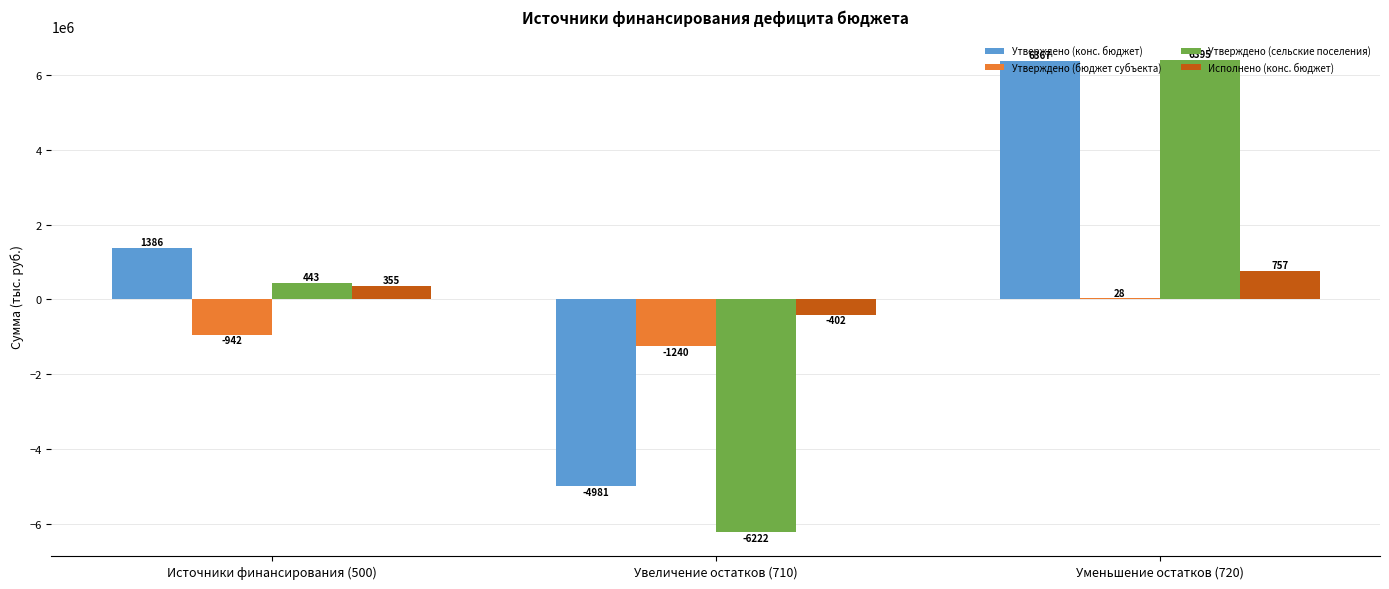

Between Источники финансирования (500) and Уменьшение остатков (720), which is larger?

Уменьшение остатков (720)